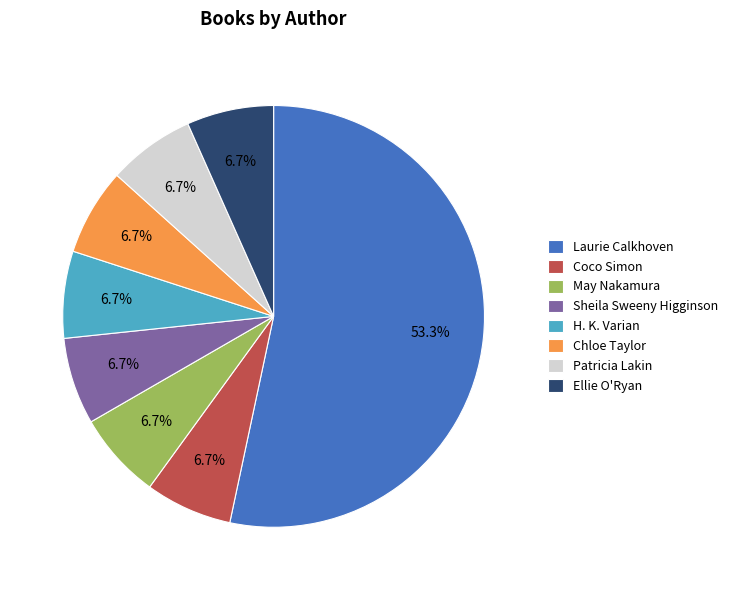

What percentage is the Ellie O'Ryan slice, to the nearest percent?

7%